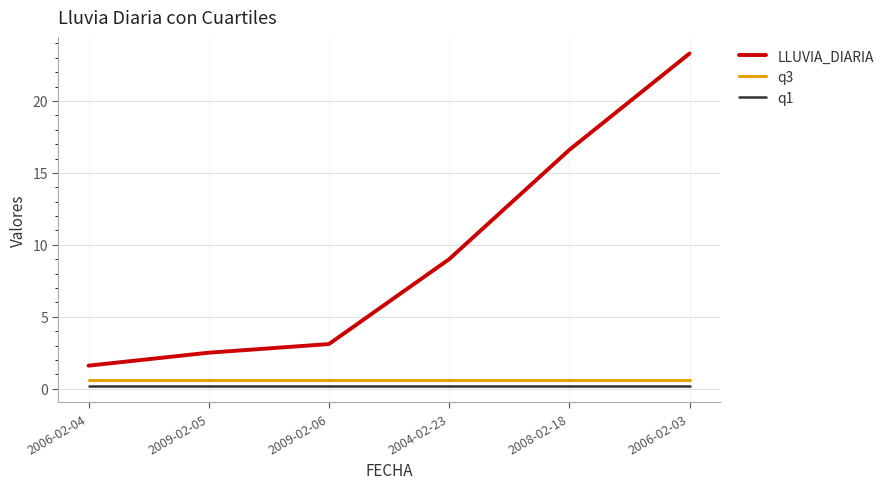

At which category does the chart reach its peak across all series?

2006-02-03